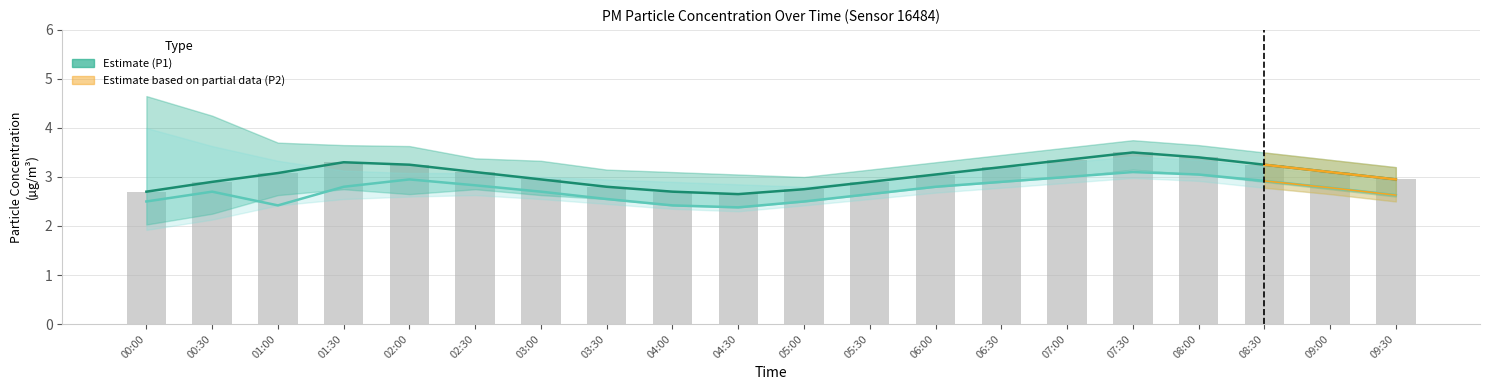

What is the difference between the highest and lowest values at 08:30?

0.3